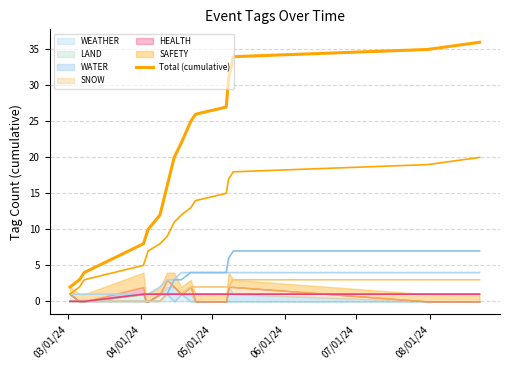

How many data points are less than 20?

8